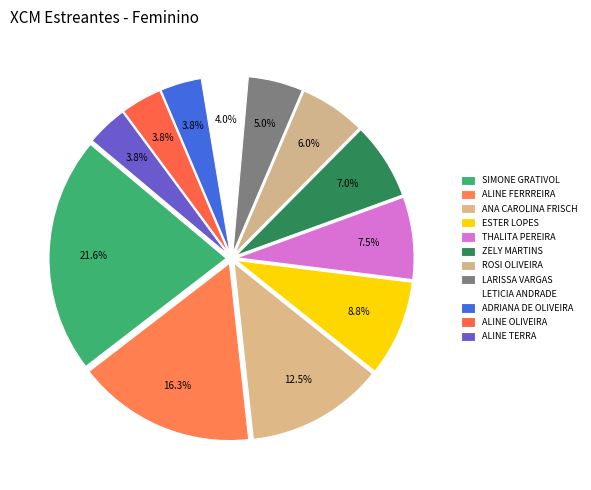

Is there a majority slice in this chart?

No